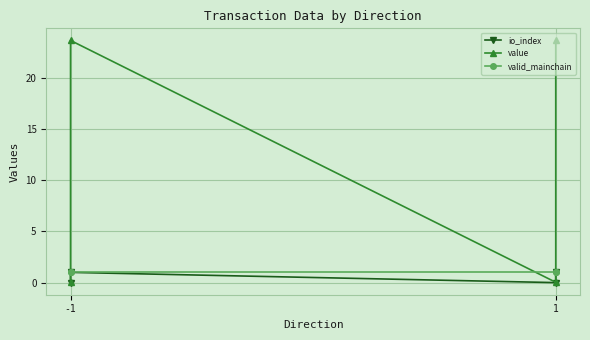

At which category is the sum across all series the highest?

-1